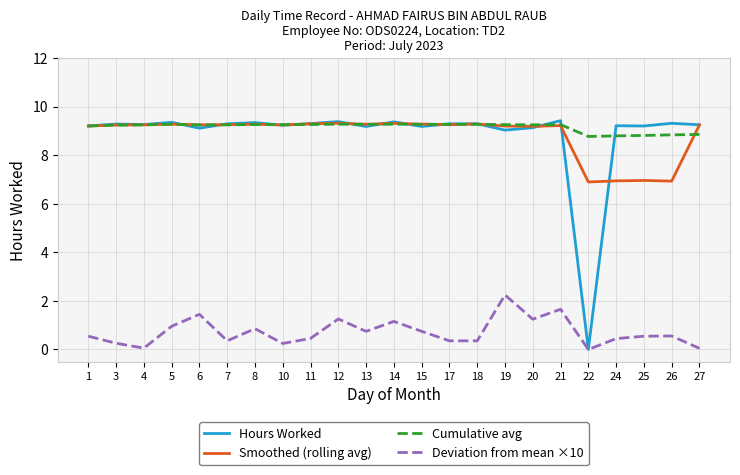

The Cumulative avg series shows 14.7 at 26. True or false?

False